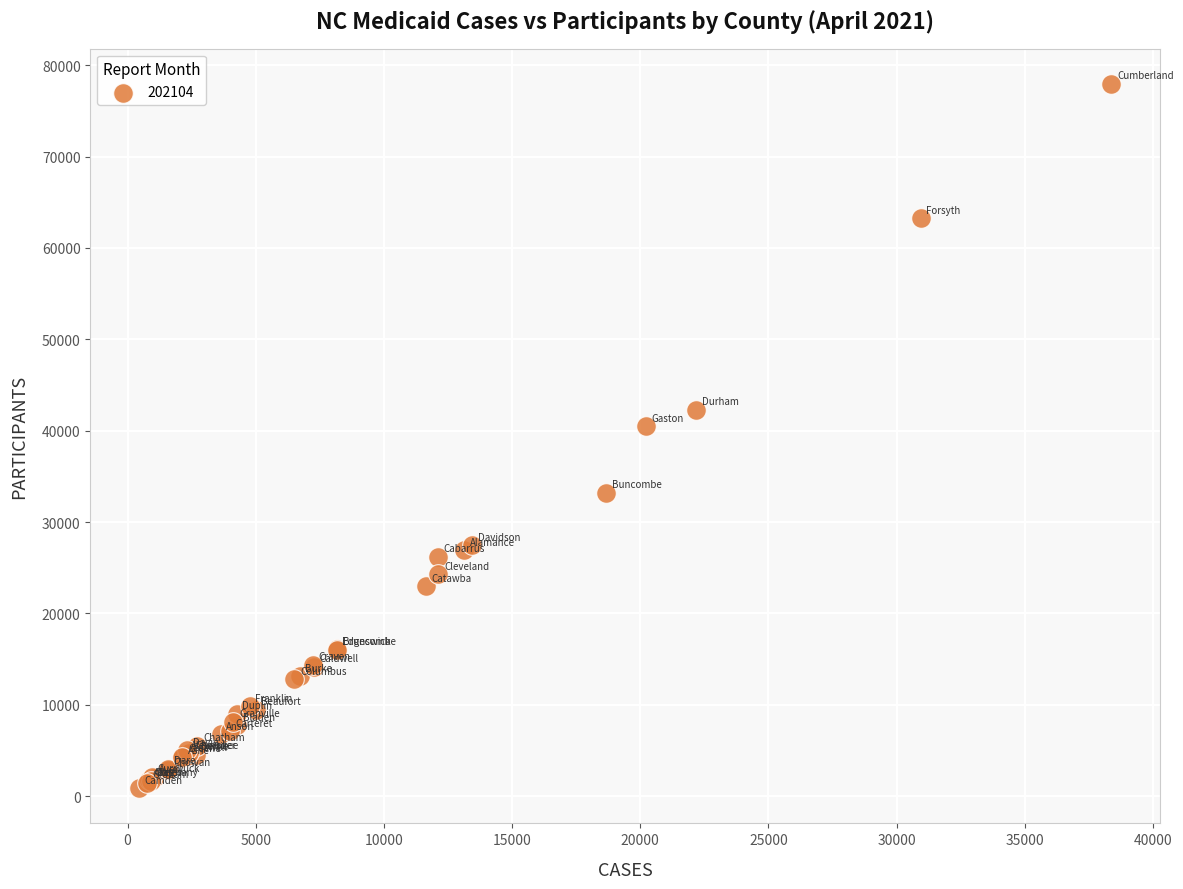

What Y value in the scatter plot is closest to 39411?

40495